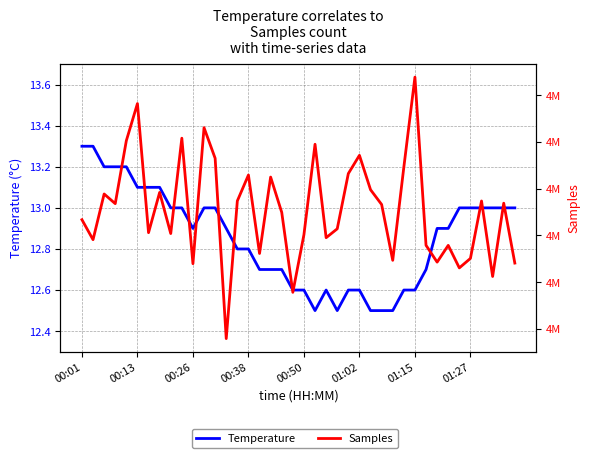

True or false: Samples and Temperature cross at least once.

False